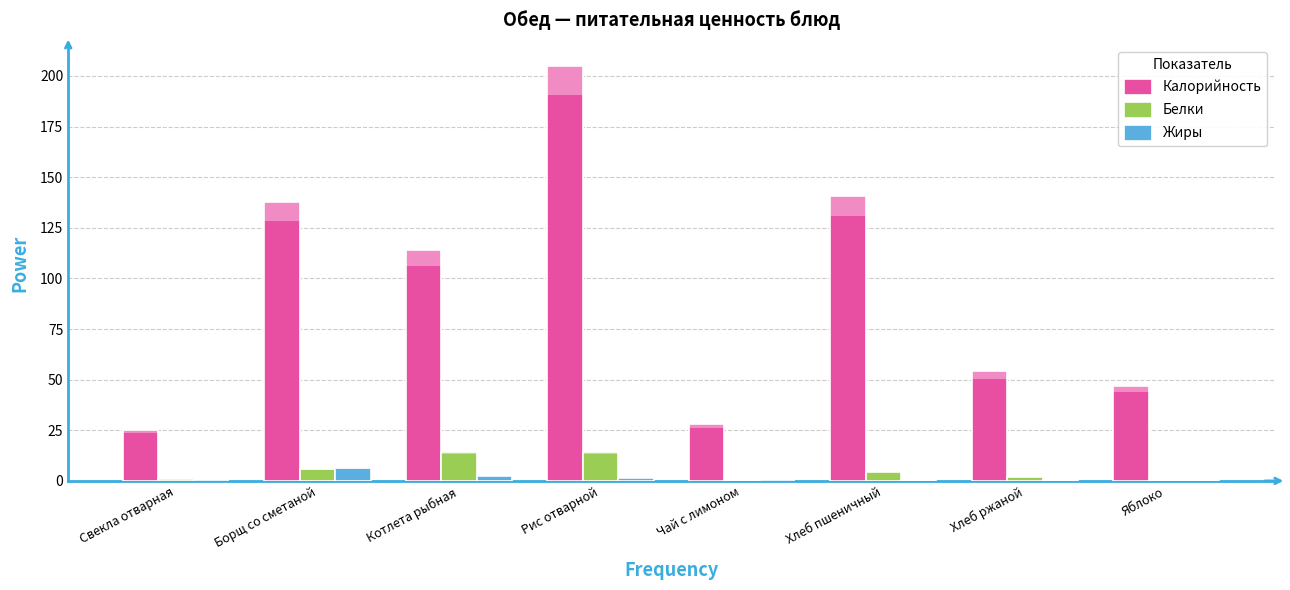

What position from the right is Котлета рыбная?

6